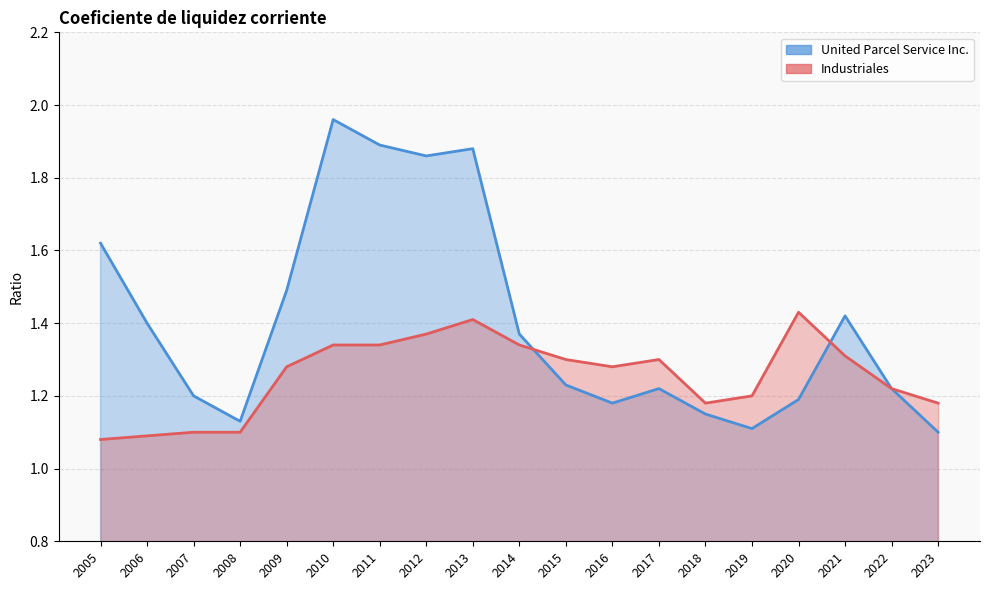

What is the approximate value of United Parcel Service Inc. at 2011?

1.9